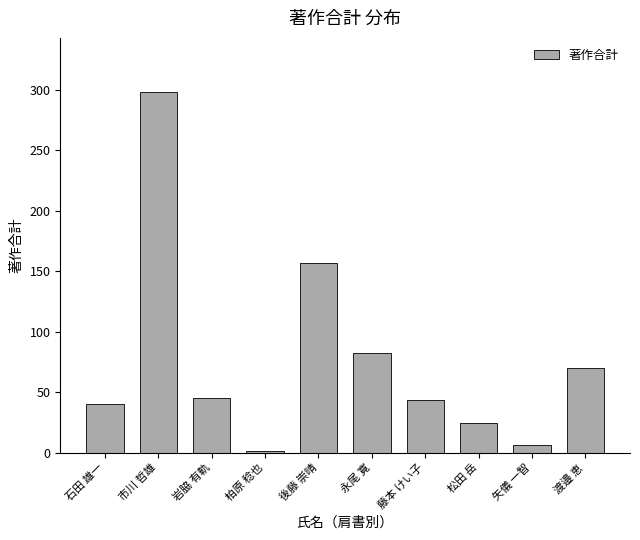

Between 藤本 けい子 and 渡邉 恵, which is larger?

渡邉 恵